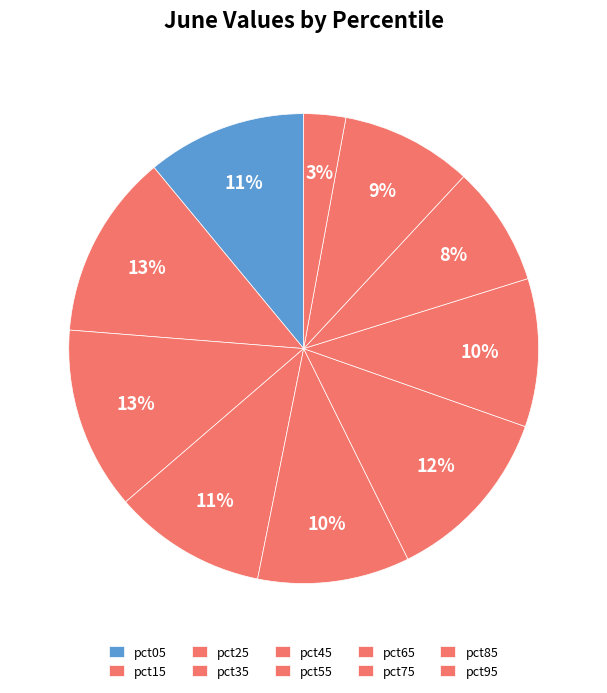

Does pct05 account for over 50% of the chart?

No